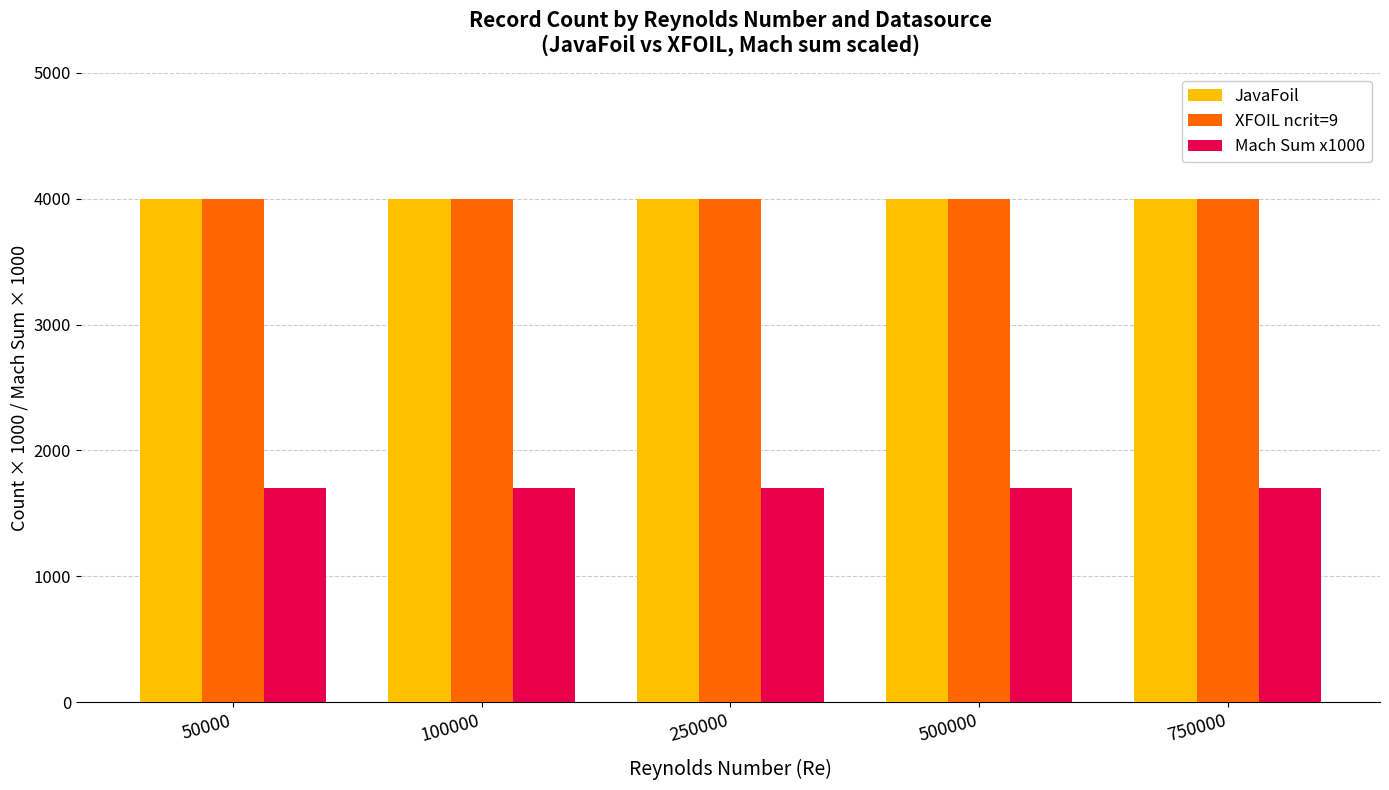

What is the minimum value shown in the chart?

1700